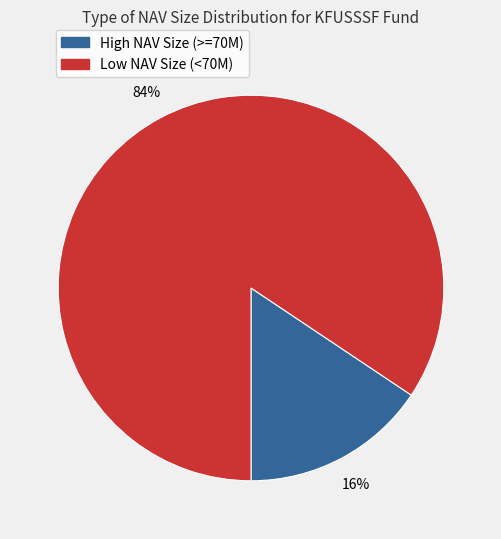

How many slices are in this pie chart?

2